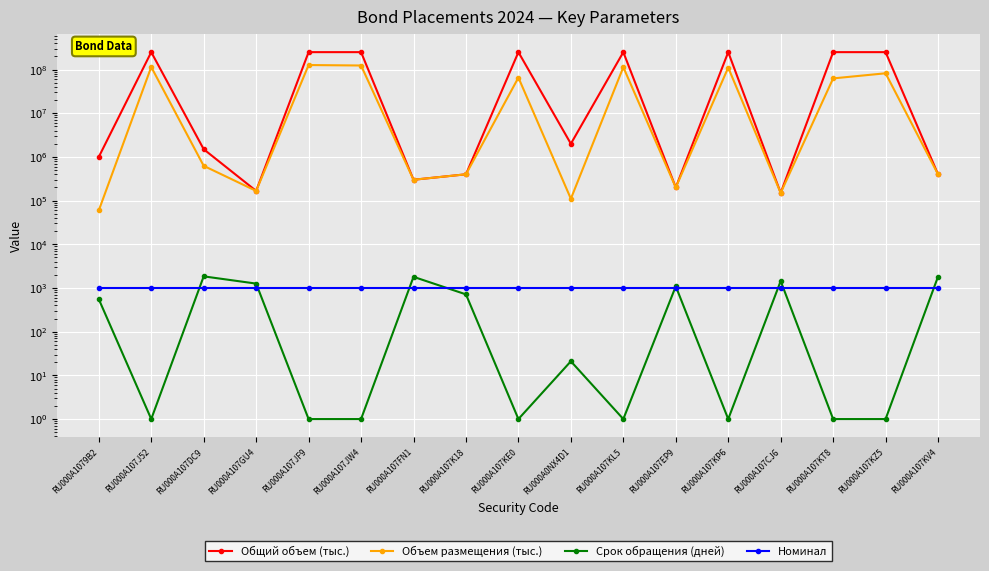

List the labels in order of Срок обращения (дней) value, smallest first.

RU000A107J52, RU000A107JF9, RU000A107JW4, RU000A107KE0, RU000A107KL5, RU000A107KP6, RU000A107KT8, RU000A107KZ5, RU000A0NX4D1, RU000A1079B2, RU000A107K18, RU000A107EP9, RU000A107GU4, RU000A107CJ6, RU000A107FN1, RU000A107KV4, RU000A107DC9